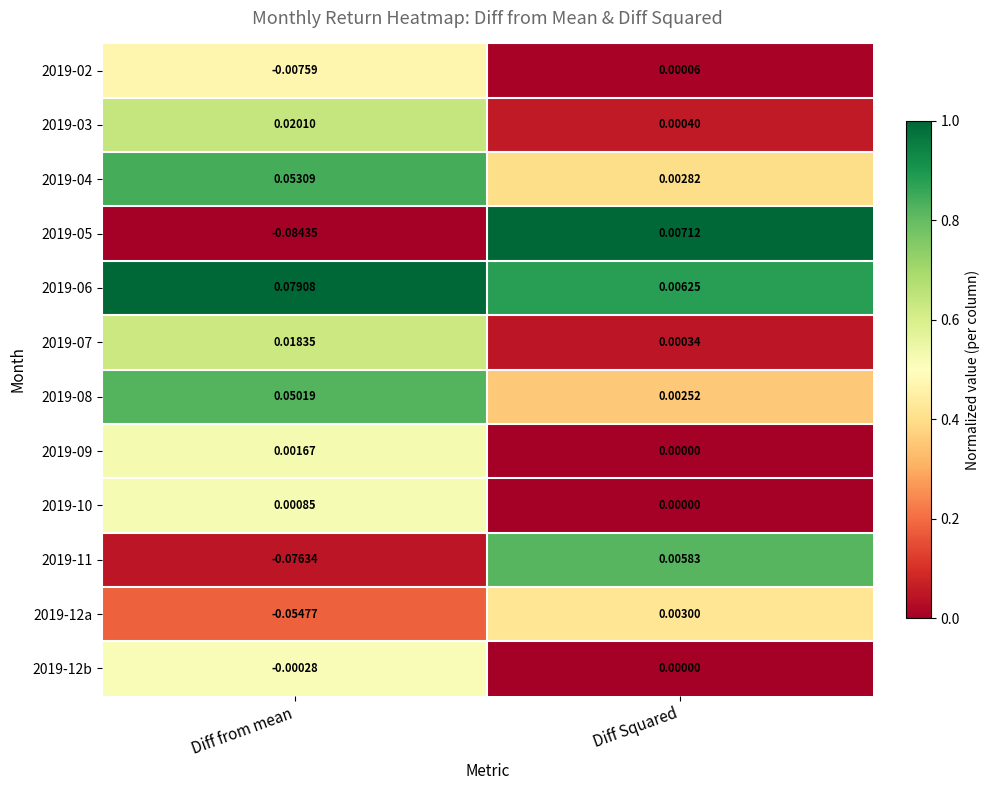

Where is 2019-07 nearest to the value 0?

Diff Squared